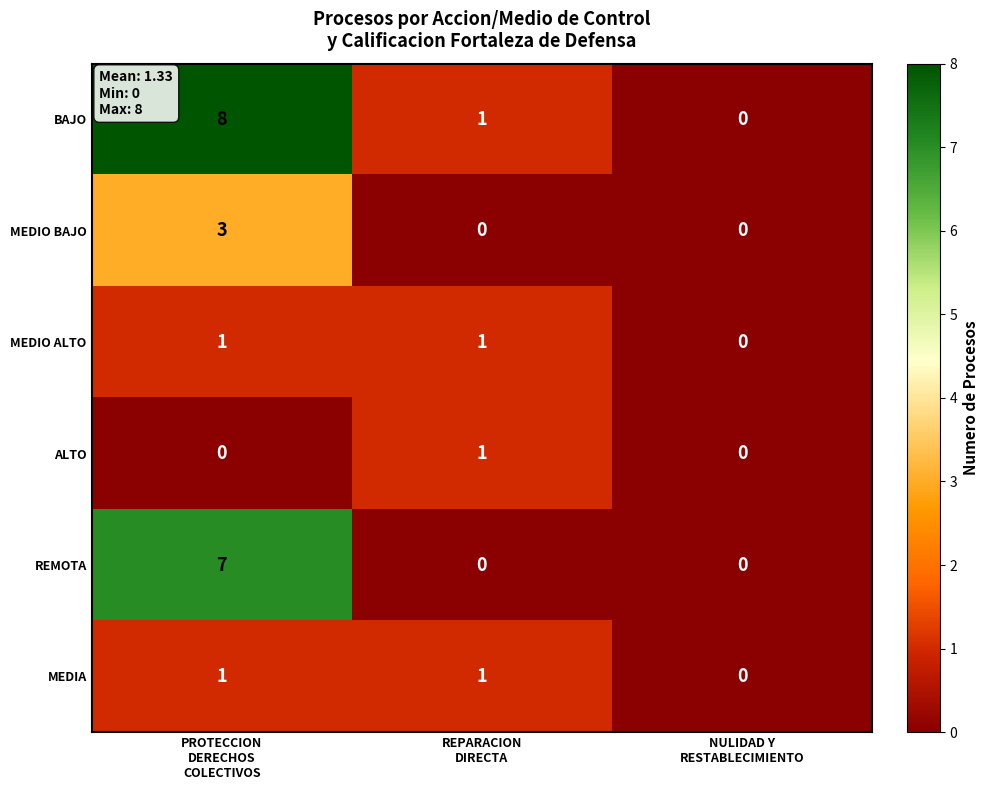

Count the ALTO values in the range 0 to 1.

3